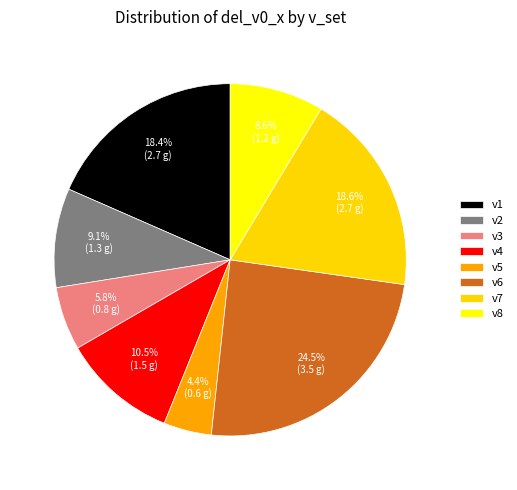

To the nearest percent, what is the difference between the v5 and v7 slice percentages?

14%